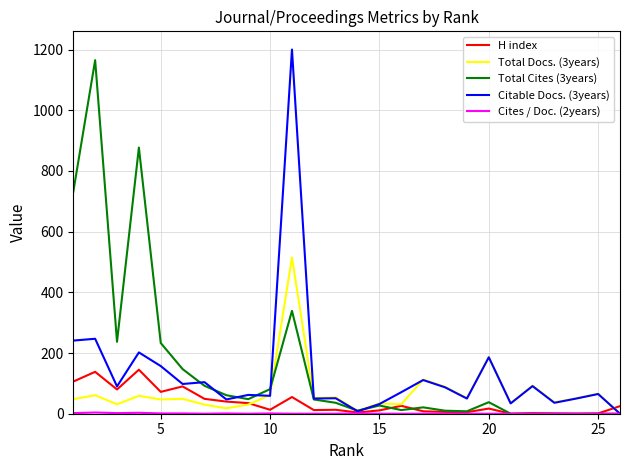

What is the maximum value shown in the chart?

1200